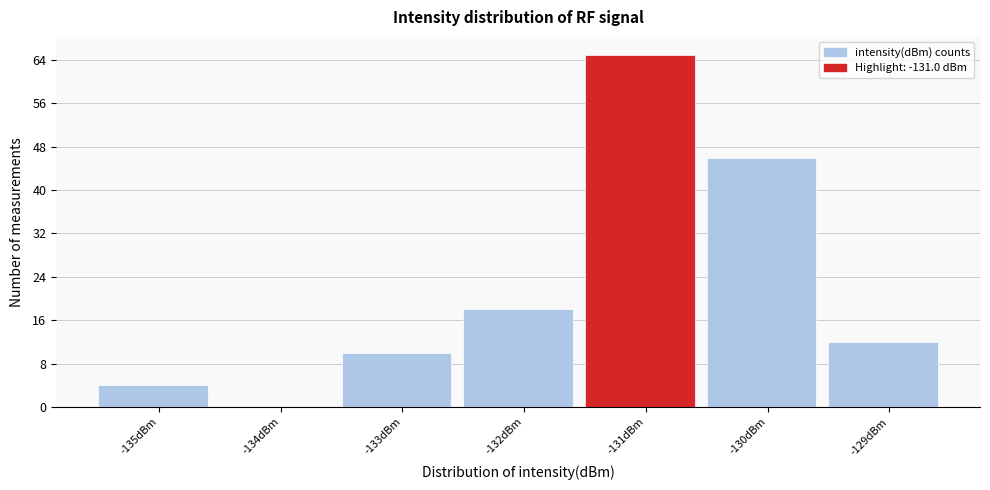

What is the height of the bar covering -129.5 to -128.5 on the x-axis? The values are not printed on the chart, so give them approximately, as read against the axis.

12